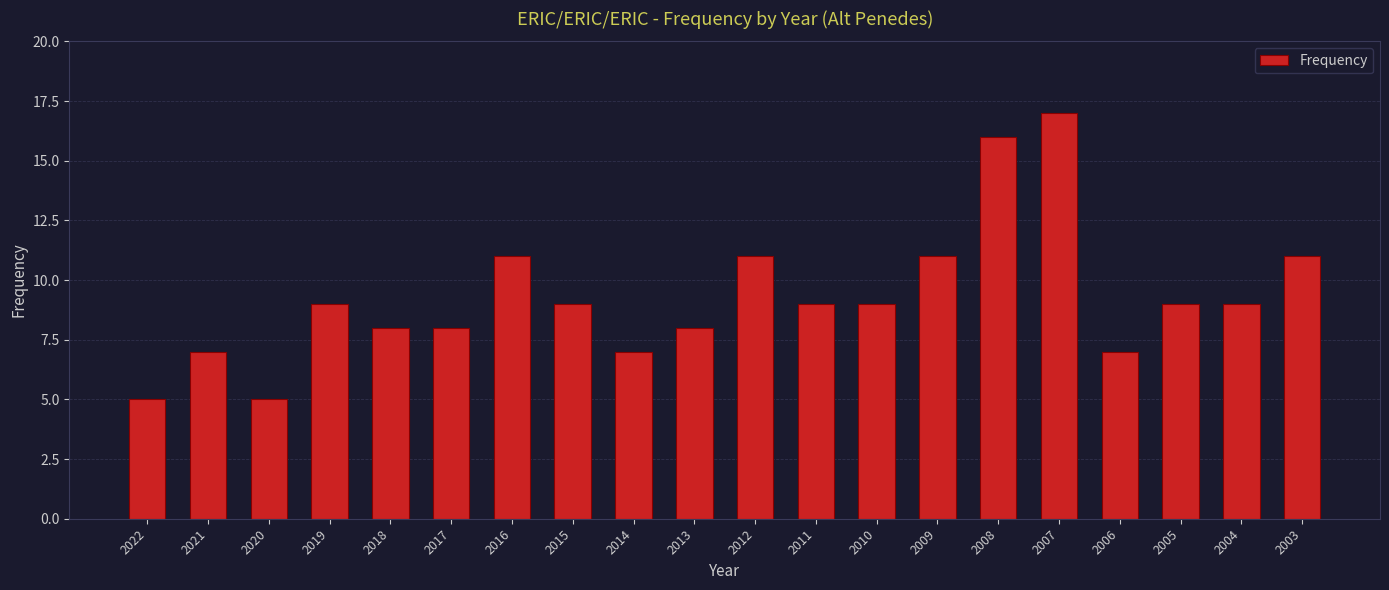

Is it true that the value at 2021 is 10?

False